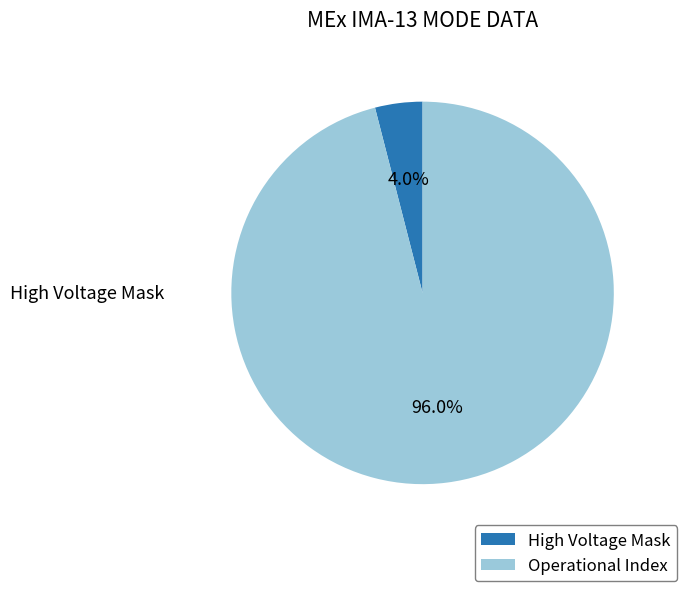

Count the number of slices in the pie.

2